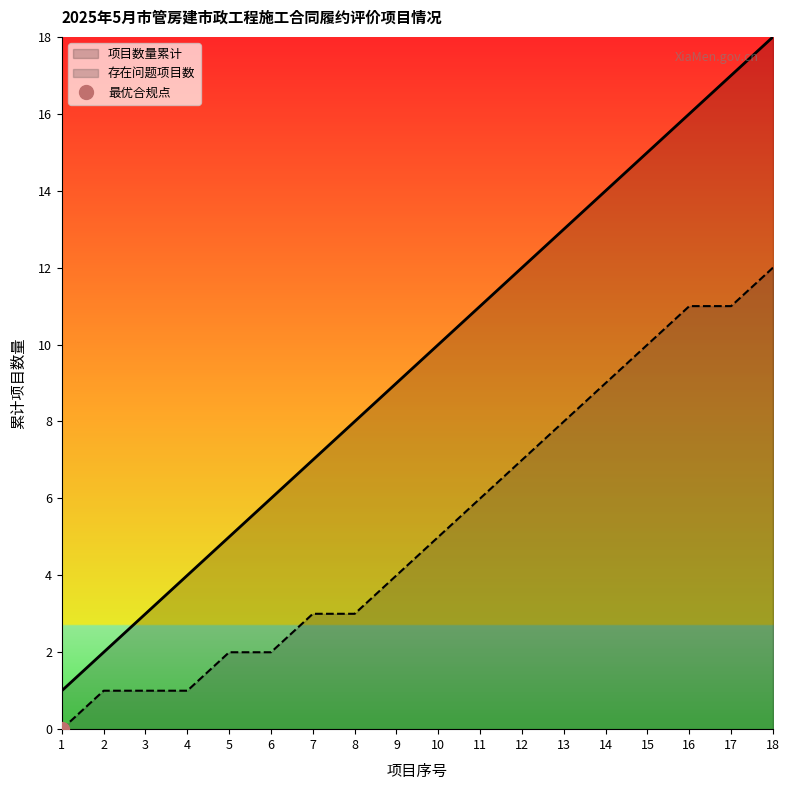

What is the maximum value for 项目数量累计?

18